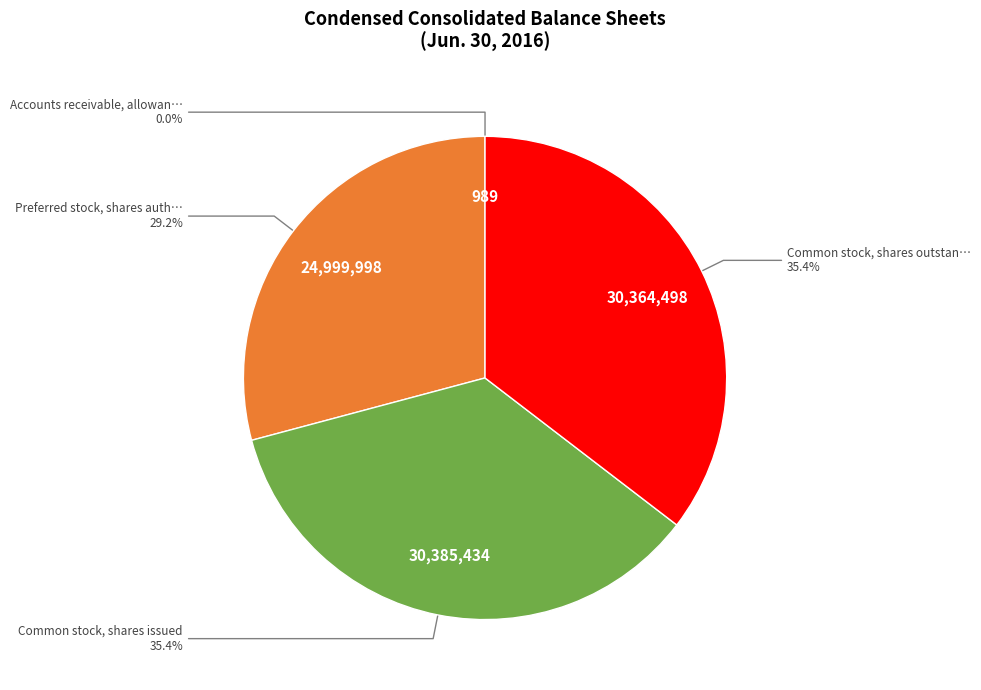

What is the ratio of the value at Common stock, shares issued to the value at Preferred stock, shares auth…?

1.2